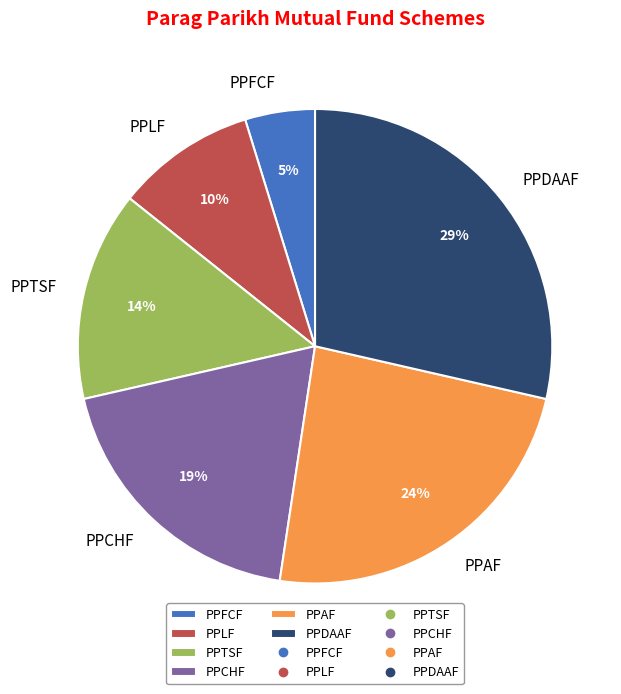

How many slices are in this pie chart?

6